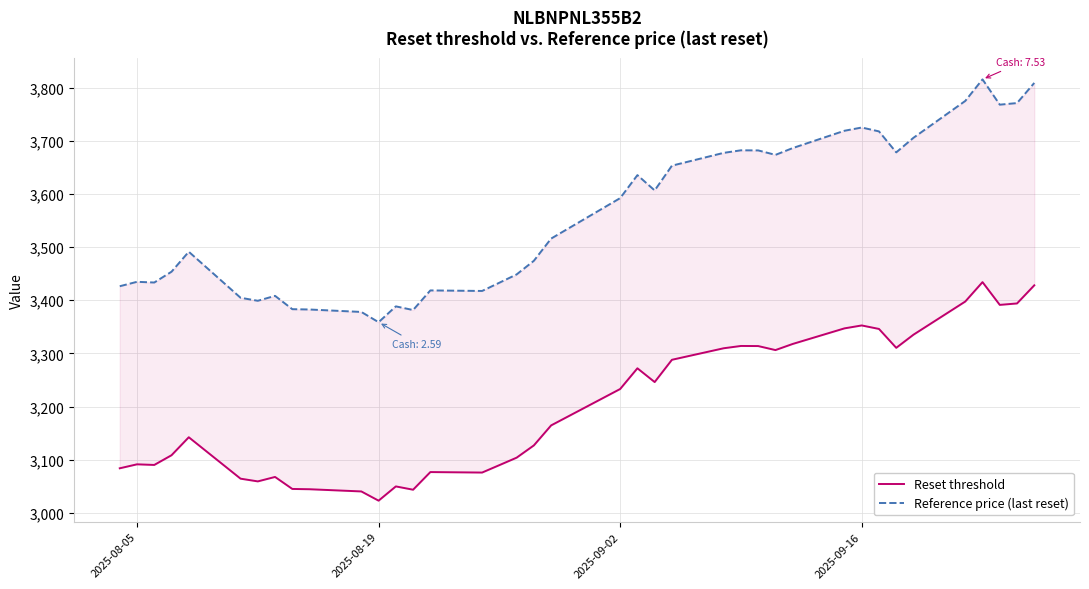

Reading left to right, what are all the values shown in this chart?

Reset threshold: 3083.8	3091.2	3090.1	3108.3	3142.2	3064.2	3059.1	3067.5	3044.9	3044.3	3040.2	3022.8	3049.7	3043.4	3076.7	3075.8	3089.7	3103.7	3126.9	3164.5	3233.0	3271.9	3246.0	3288.0	3309.7	3314.0	3313.8	3306.2	3317.8	3347.1	3352.6	3346.0	3310.5	3335.2	3397.6	3434.1	3391.3	3394.0	3428.1
Reference price (last reset): 3426.4	3434.7	3433.4	3453.7	3491.3	3404.7	3399.0	3408.3	3383.2	3382.6	3378.0	3358.7	3388.5	3381.6	3418.5	3417.5	3433.0	3448.6	3474.3	3516.1	3592.2	3635.5	3606.7	3653.3	3677.4	3682.2	3682.0	3673.6	3686.4	3719.0	3725.1	3717.8	3678.3	3705.8	3775.1	3815.7	3768.1	3771.1	3809.0